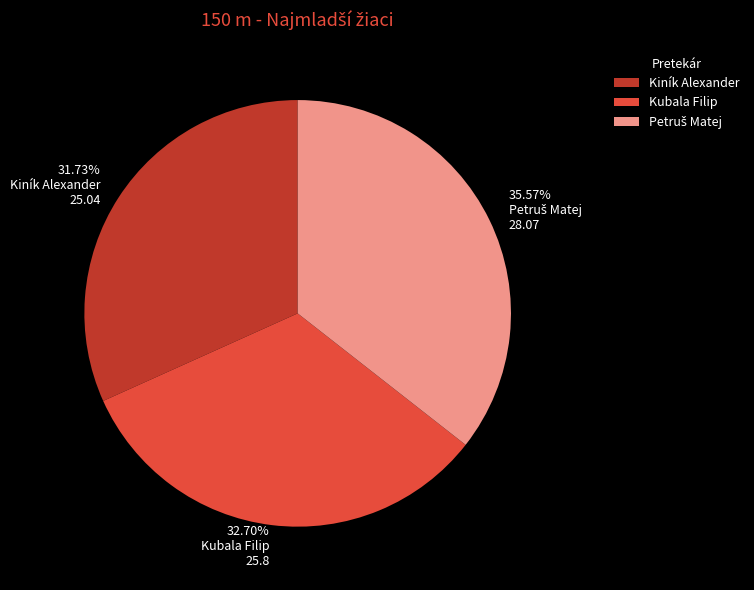

Do Kiník Alexander and Kubala Filip together represent more than half of the pie?

Yes